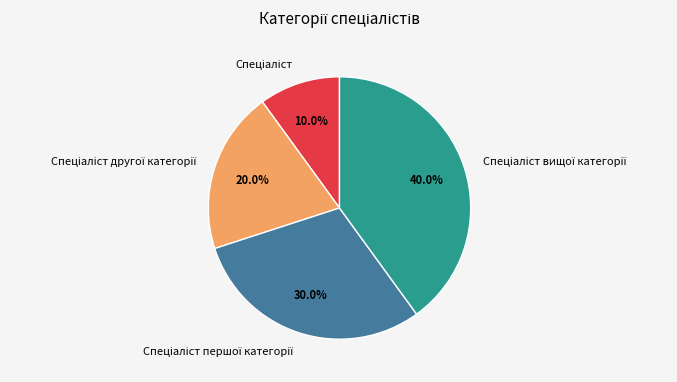

Is there any slice that represents more than half of the pie?

No